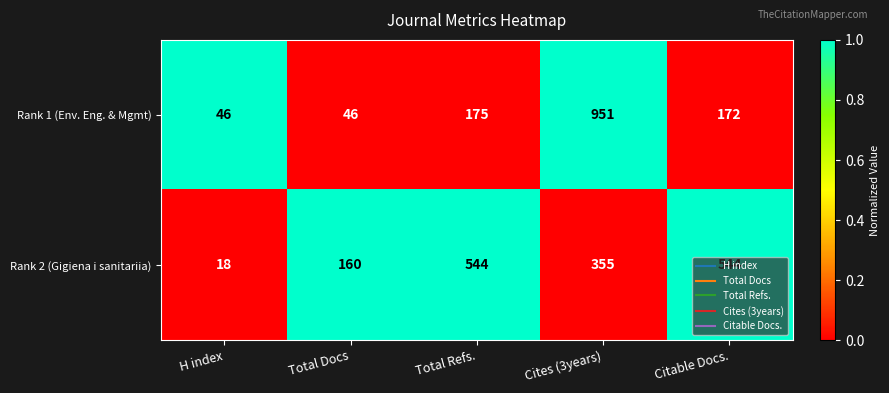

What is the lowest value of the Rank 1 (Env. Eng. & Mgmt) series?

46